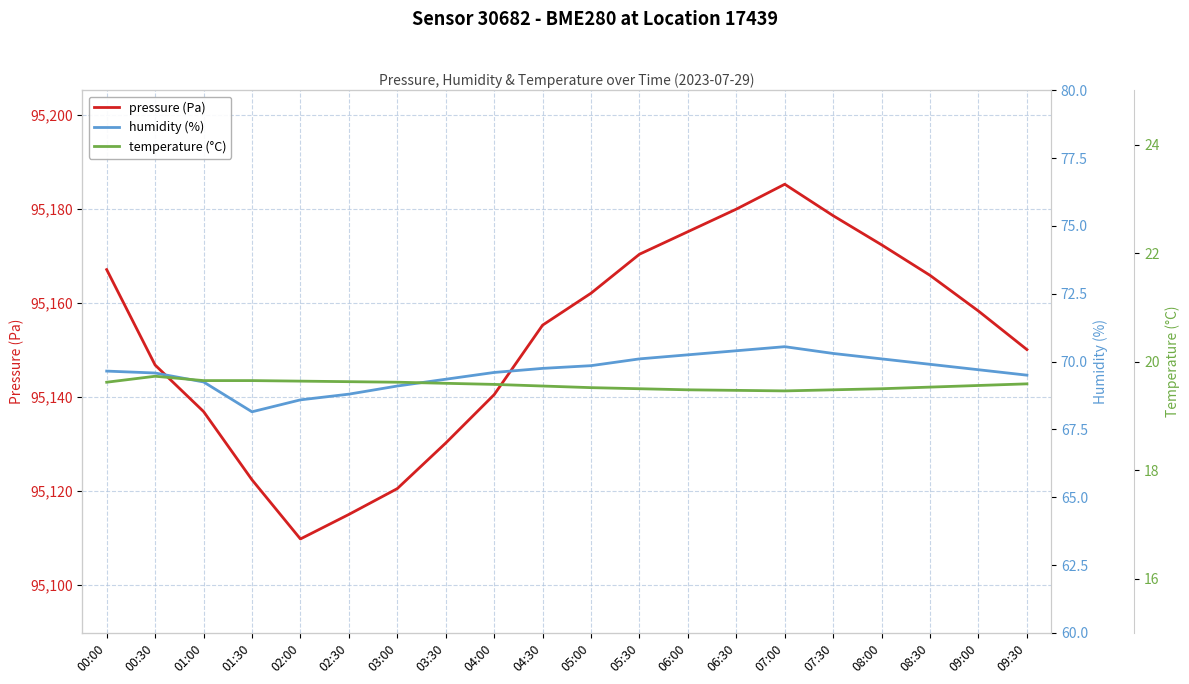

Reading left to right, extract all data points from this chart.

pressure (Pa): 95167.1	95146.8	95136.9	95122.4	95109.8	95115.0	95120.5	95130.2	95140.5	95155.3	95162.1	95170.4	95175.2	95180.0	95185.3	95178.6	95172.4	95165.9	95158.3	95150.1
humidity (%): 69.7	69.6	69.2	68.2	68.6	68.8	69.1	69.3	69.6	69.8	69.8	70.1	70.2	70.4	70.5	70.3	70.1	69.9	69.7	69.5
temperature (°C): 19.6	19.7	19.6	19.6	19.6	19.6	19.6	19.6	19.6	19.6	19.5	19.5	19.5	19.5	19.5	19.5	19.5	19.5	19.6	19.6